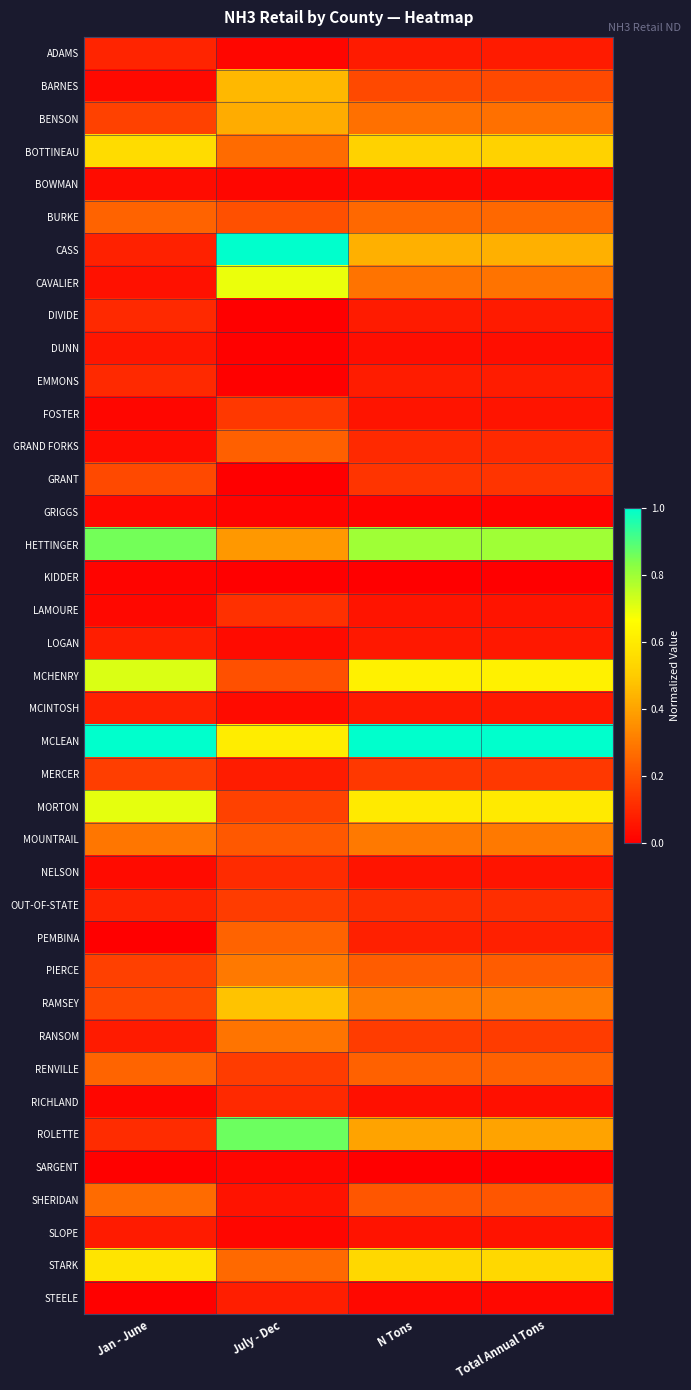

Reading left to right, list all the values displayed in this chart.

ADAMS: Jan - June=0.1	July - Dec=0.0	N Tons=0.1	Total Annual Tons=0.1
BARNES: Jan - June=0.0	July - Dec=0.5	N Tons=0.2	Total Annual Tons=0.2
BENSON: Jan - June=0.2	July - Dec=0.4	N Tons=0.3	Total Annual Tons=0.3
BOTTINEAU: Jan - June=0.6	July - Dec=0.3	N Tons=0.5	Total Annual Tons=0.5
BOWMAN: Jan - June=0.0	July - Dec=0.0	N Tons=0.0	Total Annual Tons=0.0
BURKE: Jan - June=0.2	July - Dec=0.2	N Tons=0.3	Total Annual Tons=0.3
CASS: Jan - June=0.1	July - Dec=1.0	N Tons=0.4	Total Annual Tons=0.4
CAVALIER: Jan - June=0.0	July - Dec=0.7	N Tons=0.3	Total Annual Tons=0.3
DIVIDE: Jan - June=0.1	July - Dec=0.0	N Tons=0.1	Total Annual Tons=0.1
DUNN: Jan - June=0.1	July - Dec=0.0	N Tons=0.0	Total Annual Tons=0.0
EMMONS: Jan - June=0.1	July - Dec=0.0	N Tons=0.1	Total Annual Tons=0.1
FOSTER: Jan - June=0.0	July - Dec=0.1	N Tons=0.1	Total Annual Tons=0.1
GRAND FORKS: Jan - June=0.0	July - Dec=0.2	N Tons=0.1	Total Annual Tons=0.1
GRANT: Jan - June=0.2	July - Dec=0.0	N Tons=0.1	Total Annual Tons=0.1
GRIGGS: Jan - June=0.0	July - Dec=0.0	N Tons=0.0	Total Annual Tons=0.0
HETTINGER: Jan - June=0.9	July - Dec=0.4	N Tons=0.8	Total Annual Tons=0.8
KIDDER: Jan - June=0.0	July - Dec=0.0	N Tons=0.0	Total Annual Tons=0.0
LAMOURE: Jan - June=0.0	July - Dec=0.1	N Tons=0.1	Total Annual Tons=0.1
LOGAN: Jan - June=0.1	July - Dec=0.0	N Tons=0.1	Total Annual Tons=0.1
MCHENRY: Jan - June=0.7	July - Dec=0.2	N Tons=0.6	Total Annual Tons=0.6
MCINTOSH: Jan - June=0.1	July - Dec=0.0	N Tons=0.1	Total Annual Tons=0.1
MCLEAN: Jan - June=1.0	July - Dec=0.6	N Tons=1.0	Total Annual Tons=1.0
MERCER: Jan - June=0.2	July - Dec=0.1	N Tons=0.1	Total Annual Tons=0.1
MORTON: Jan - June=0.7	July - Dec=0.2	N Tons=0.6	Total Annual Tons=0.6
MOUNTRAIL: Jan - June=0.3	July - Dec=0.2	N Tons=0.3	Total Annual Tons=0.3
NELSON: Jan - June=0.0	July - Dec=0.1	N Tons=0.1	Total Annual Tons=0.1
OUT-OF-STATE: Jan - June=0.1	July - Dec=0.1	N Tons=0.1	Total Annual Tons=0.1
PEMBINA: Jan - June=0.0	July - Dec=0.2	N Tons=0.1	Total Annual Tons=0.1
PIERCE: Jan - June=0.2	July - Dec=0.3	N Tons=0.2	Total Annual Tons=0.2
RAMSEY: Jan - June=0.2	July - Dec=0.5	N Tons=0.3	Total Annual Tons=0.3
RANSOM: Jan - June=0.1	July - Dec=0.3	N Tons=0.2	Total Annual Tons=0.2
RENVILLE: Jan - June=0.2	July - Dec=0.1	N Tons=0.2	Total Annual Tons=0.2
RICHLAND: Jan - June=0.0	July - Dec=0.1	N Tons=0.0	Total Annual Tons=0.0
ROLETTE: Jan - June=0.1	July - Dec=0.9	N Tons=0.4	Total Annual Tons=0.4
SARGENT: Jan - June=0.0	July - Dec=0.0	N Tons=0.0	Total Annual Tons=0.0
SHERIDAN: Jan - June=0.3	July - Dec=0.0	N Tons=0.2	Total Annual Tons=0.2
SLOPE: Jan - June=0.1	July - Dec=0.0	N Tons=0.1	Total Annual Tons=0.1
STARK: Jan - June=0.6	July - Dec=0.3	N Tons=0.5	Total Annual Tons=0.5
STEELE: Jan - June=0.0	July - Dec=0.1	N Tons=0.0	Total Annual Tons=0.0